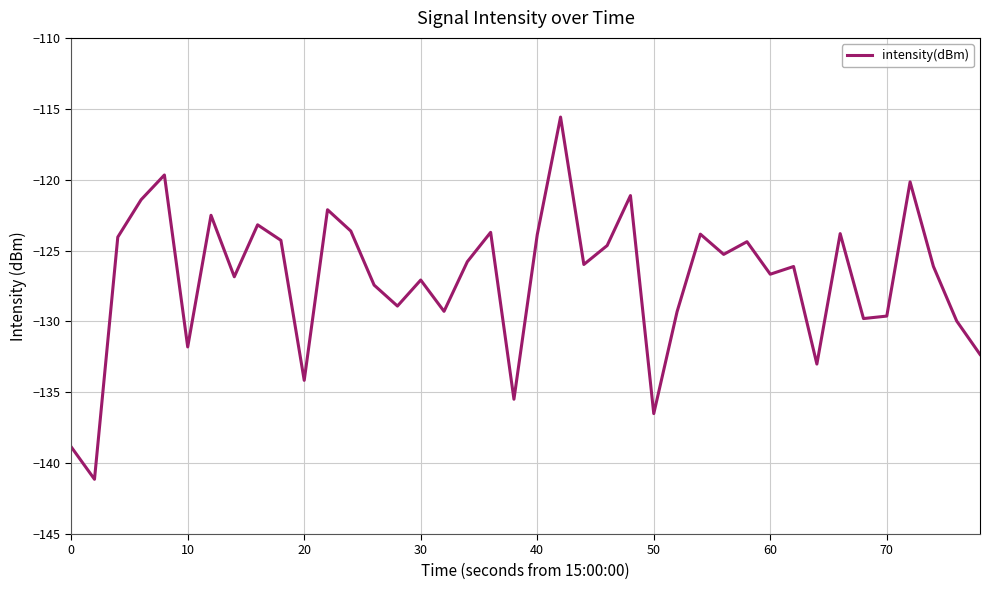

What is the smallest value displayed?

-141.1